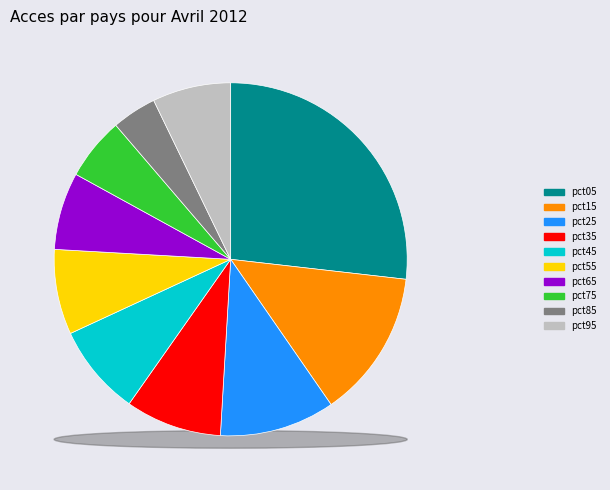

True or false: pct45 accounts for 8% of the total.

True